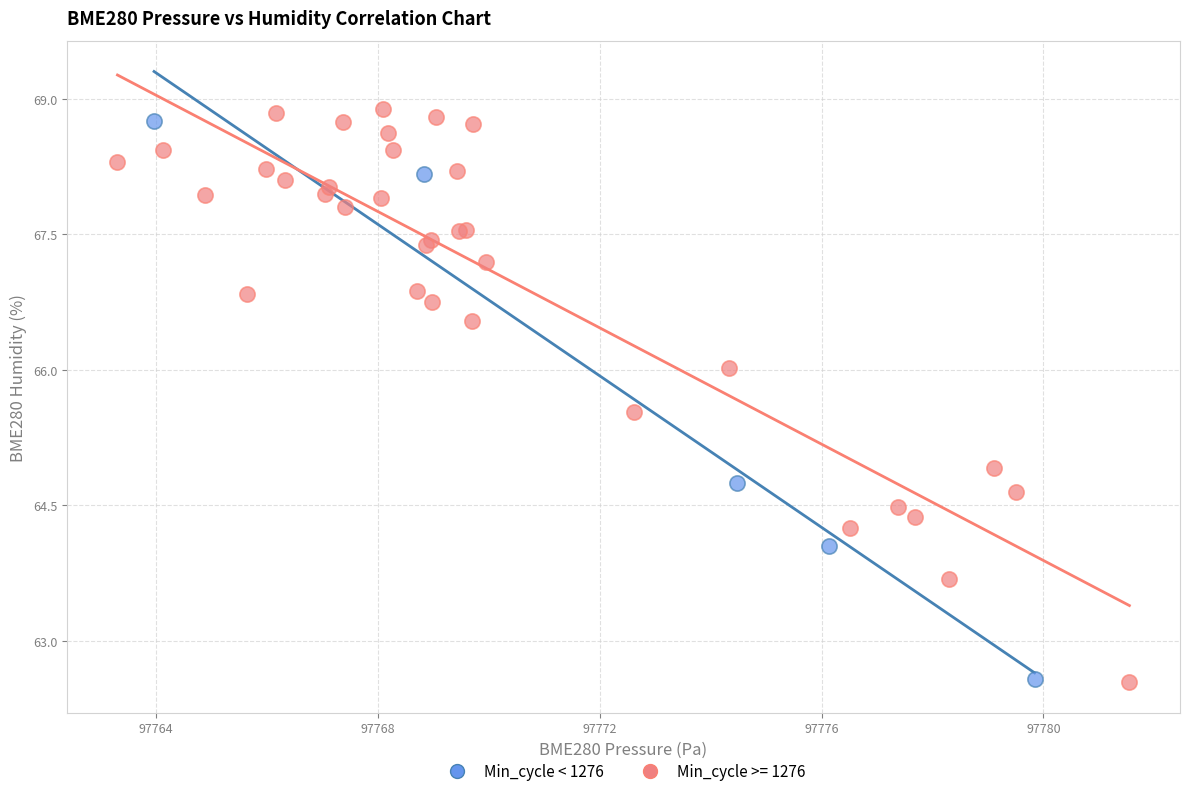

What are all the series names shown in the legend?

Min_cycle < 1276, Min_cycle >= 1276